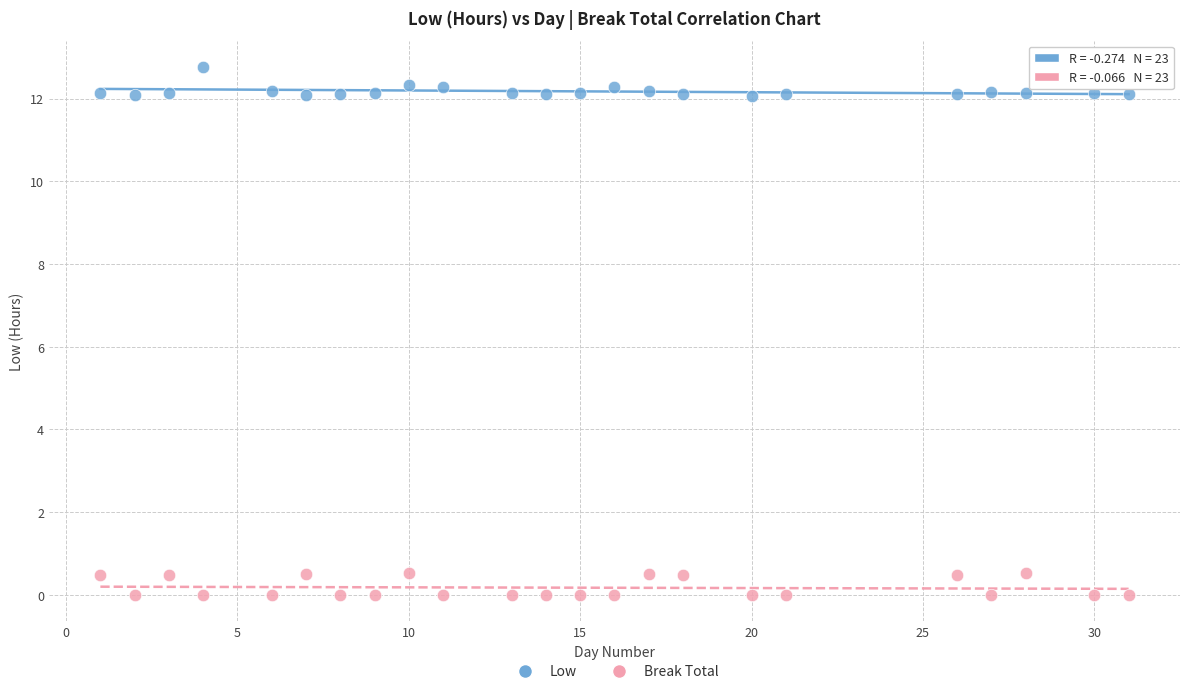

Across all data points, what is the range of Y values (max minus min)?

12.8